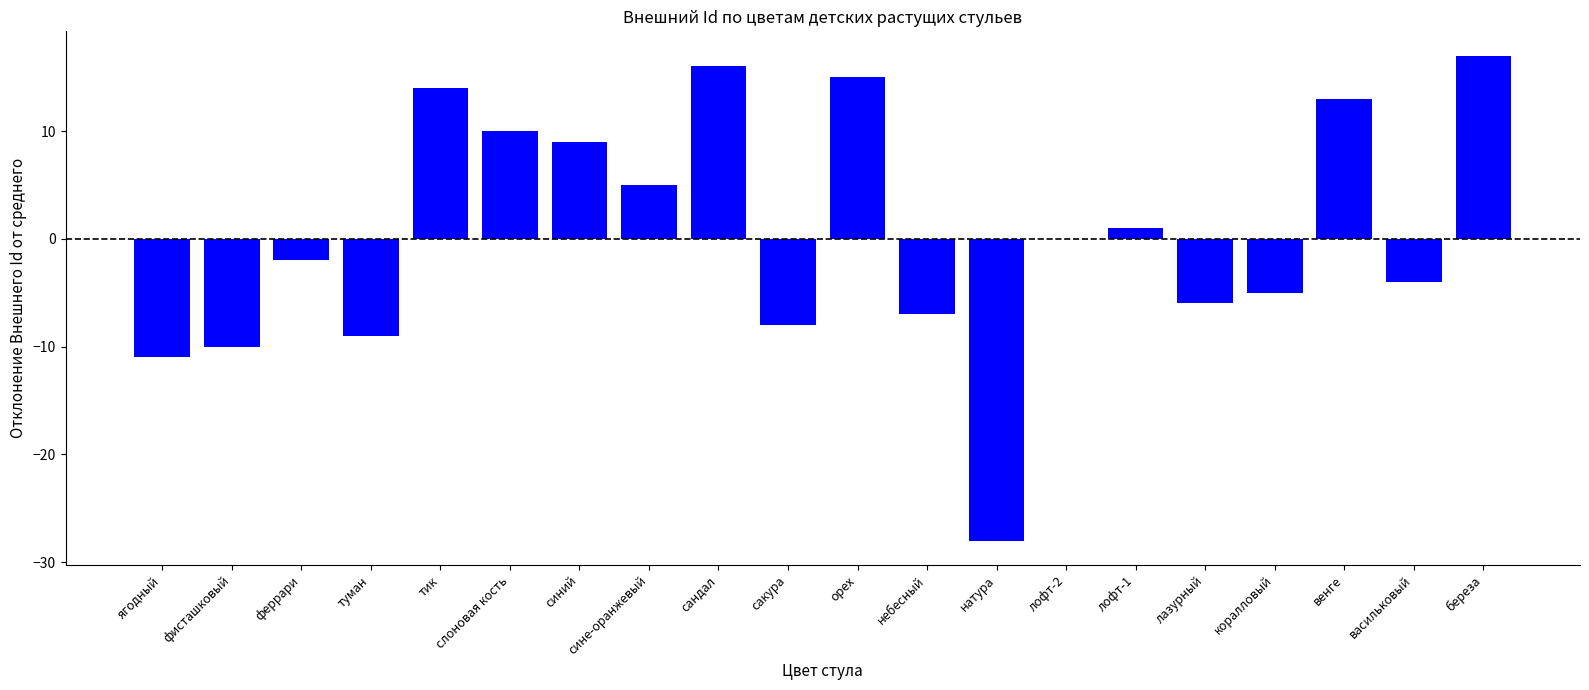

What is the approximate value at сине-оранжевый?

5